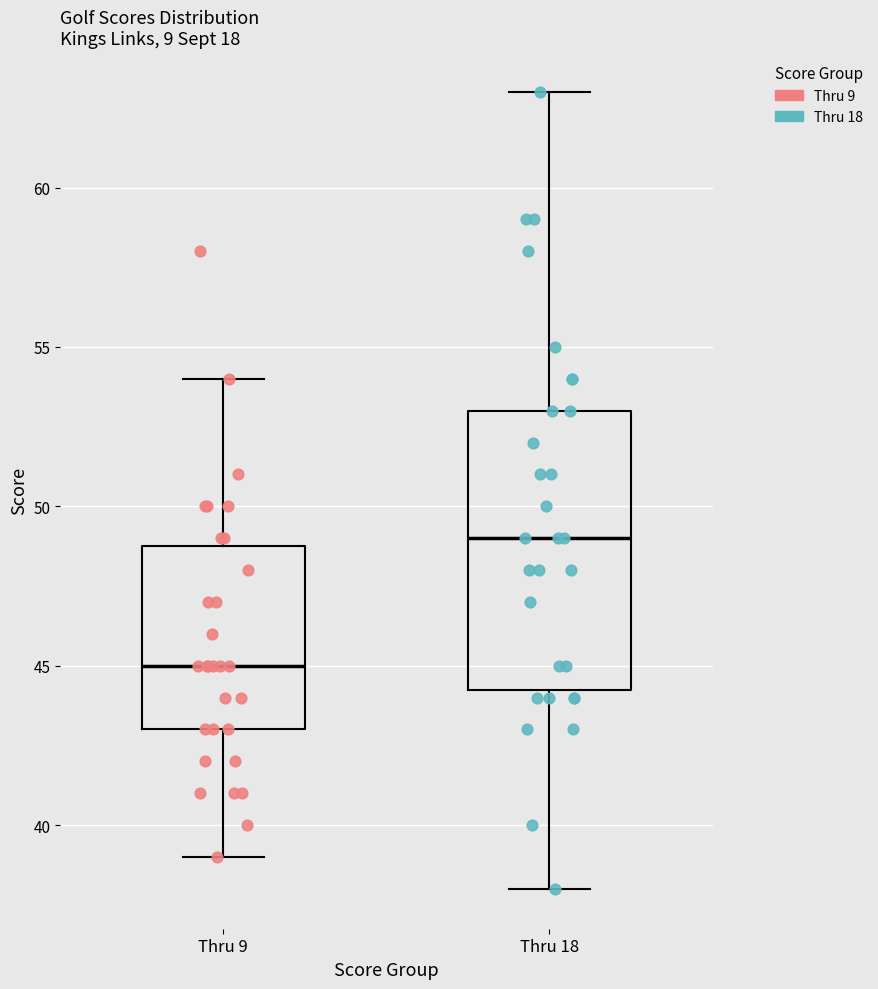

Which box has the lowest median line?

Thru 9